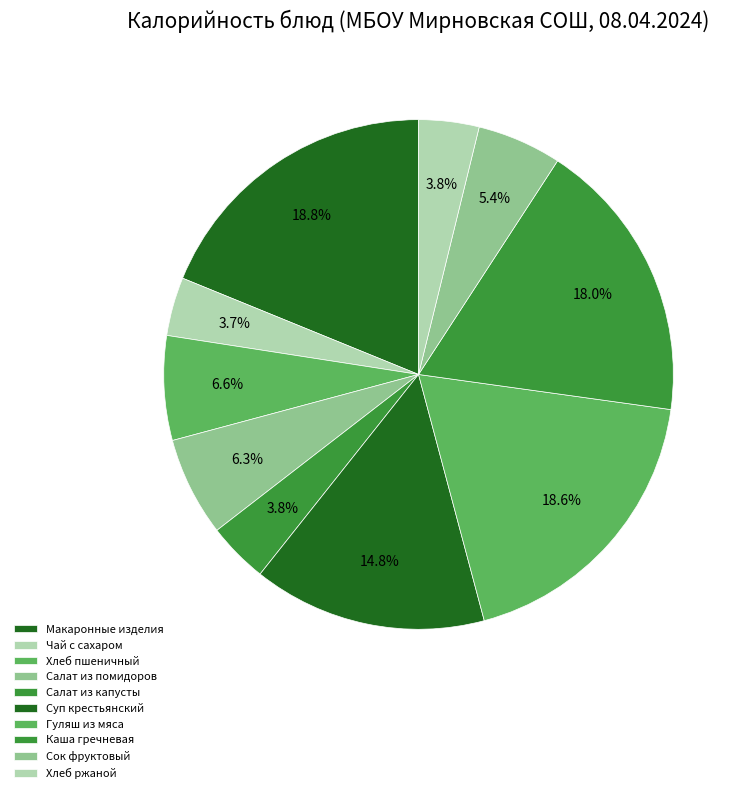

Is it true that Хлеб ржаной is 4% of the pie?

True